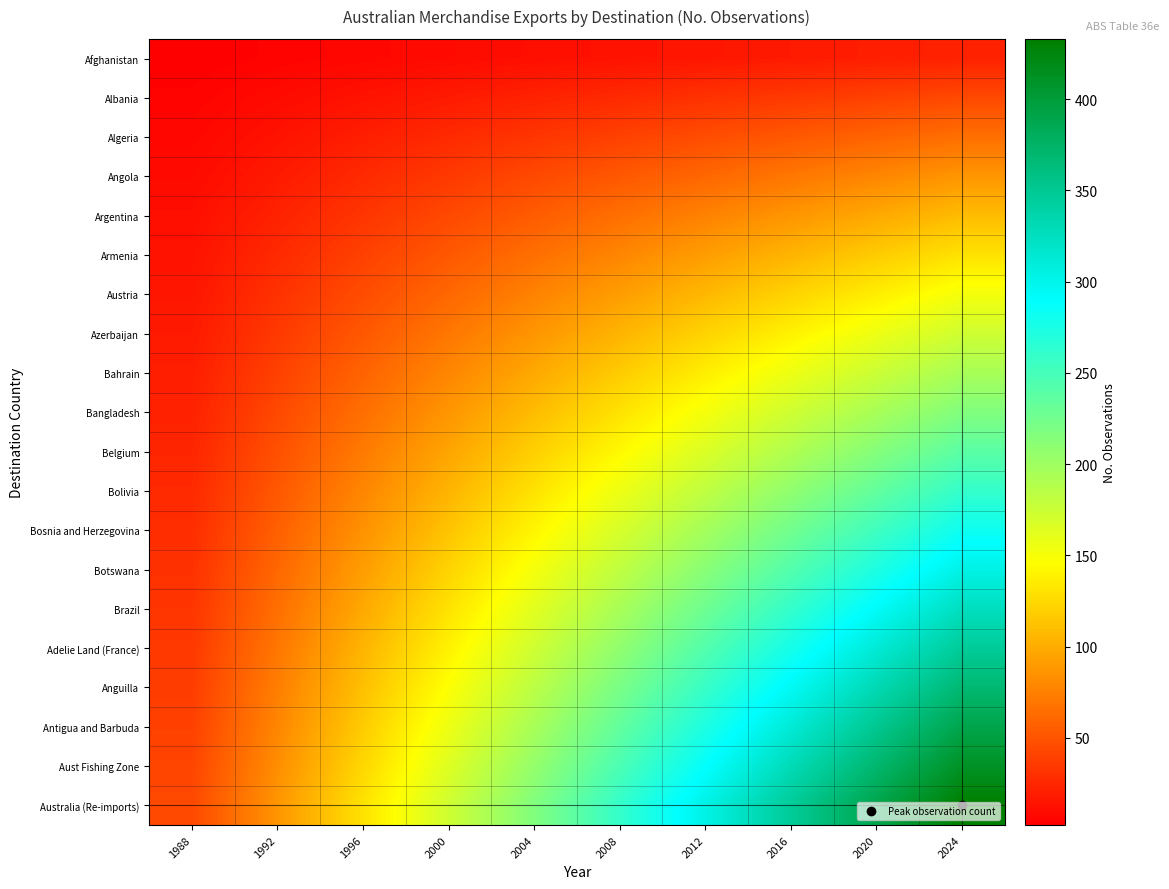

What is the total value across all series at 1988?

454.7